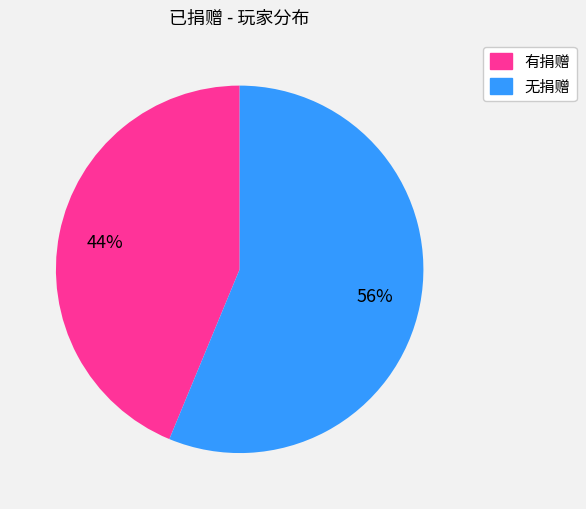

Is there any slice that represents more than half of the pie?

Yes